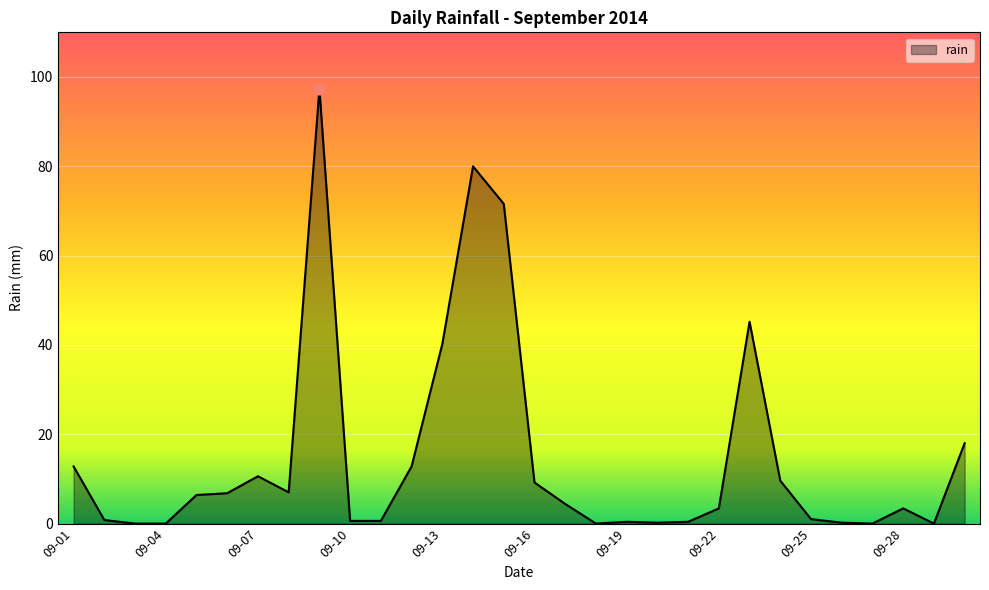

What is the maximum value shown in the chart?

97.4